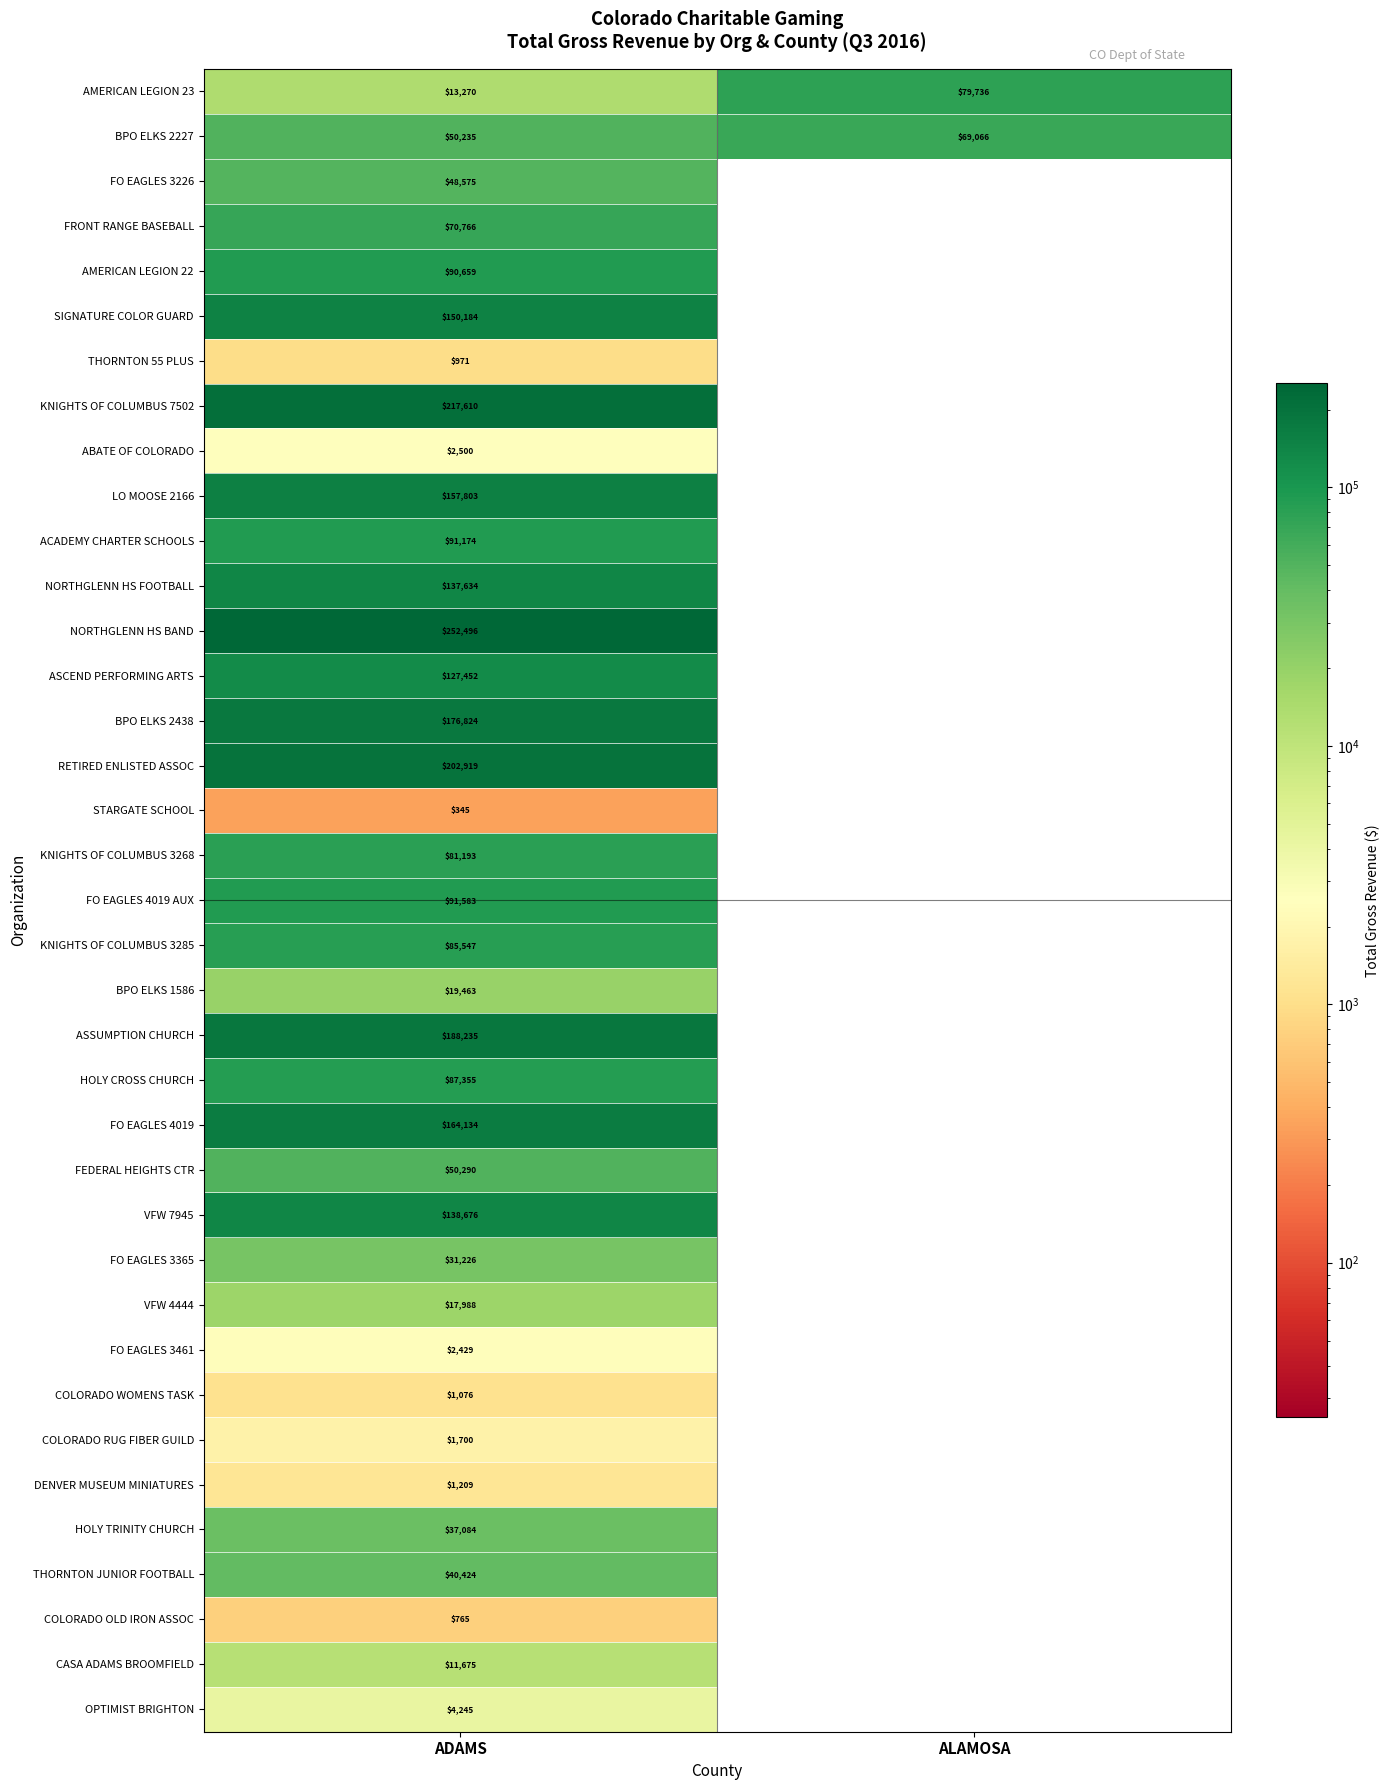

True or false: LO MOOSE 2166 has a value of 267747 at ADAMS.

False